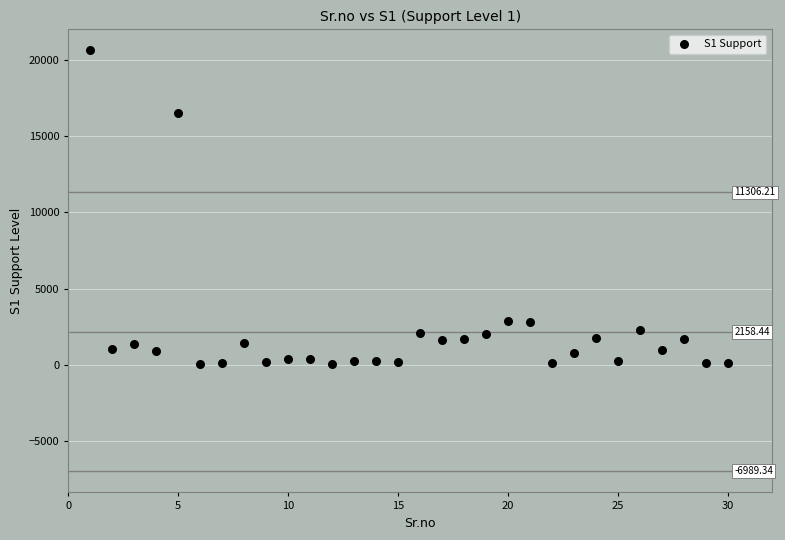

What is the range of Y values (max minus min)?

20588.3